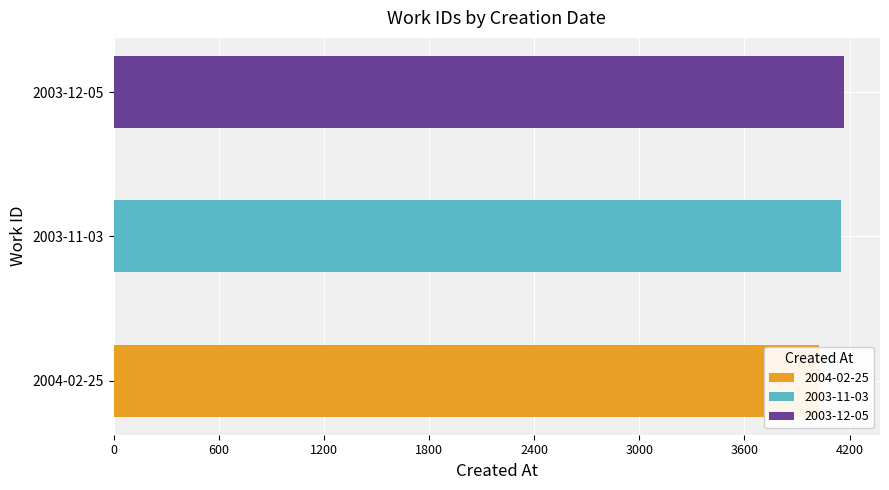

Are the bars grouped side by side (vs. stacked)?

No